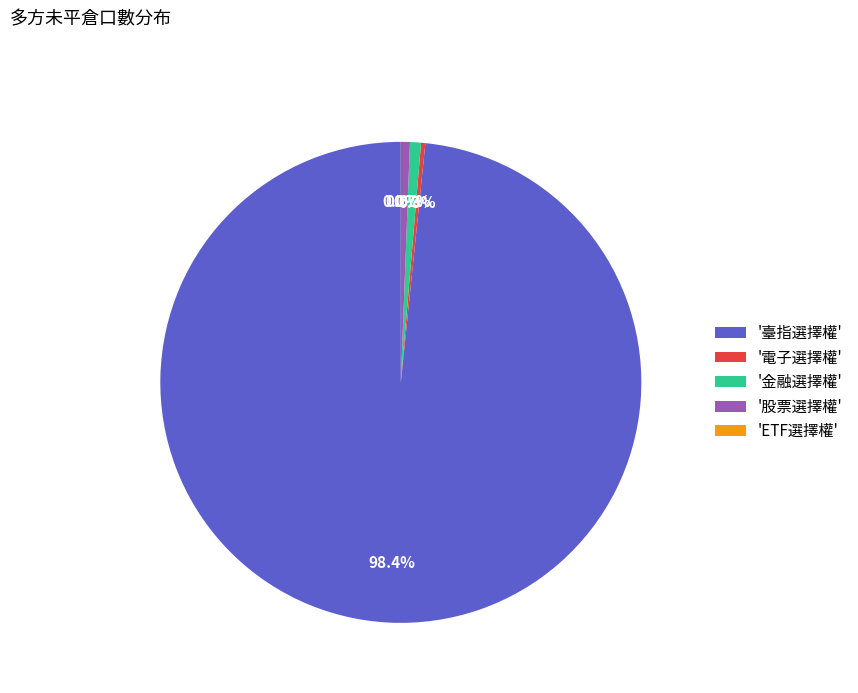

What percentage is NOT represented by '金融選擇權'?

99.3%